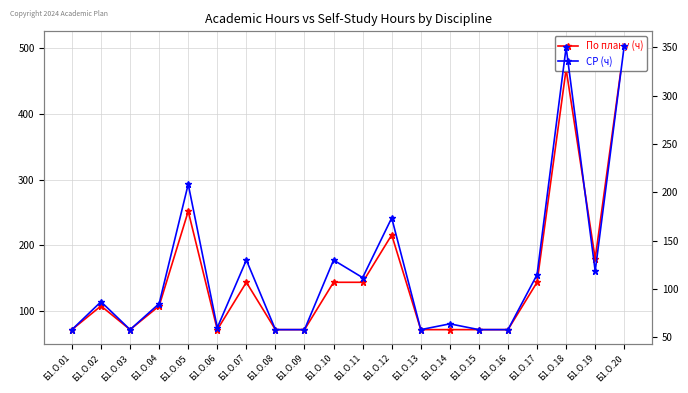

At which label does СР (ч) reach its minimum?

Б1.О.01